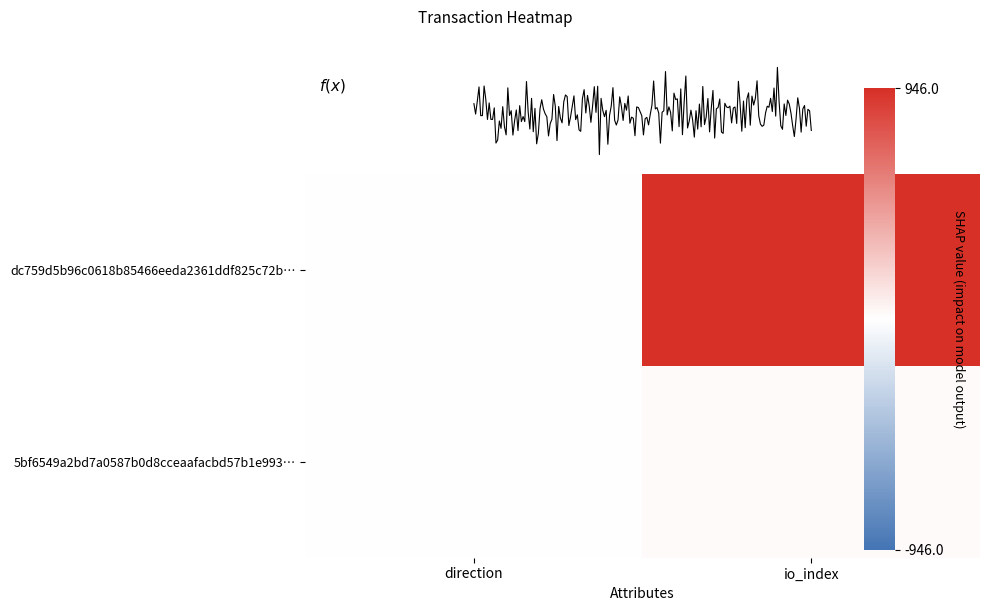

At how many categories does at least one series exceed 387?

1